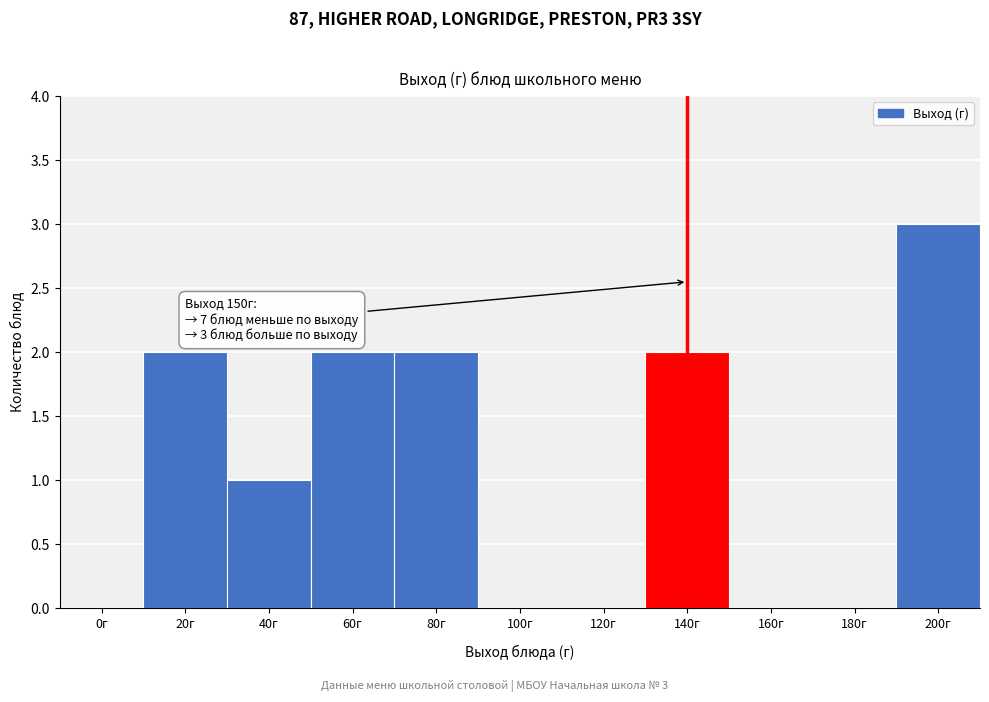

Reading left to right, extract all data points from this chart.

0г=0	20г=2	40г=1	60г=2	80г=2	100г=0	120г=0	140г=2	160г=0	180г=0	200г=3